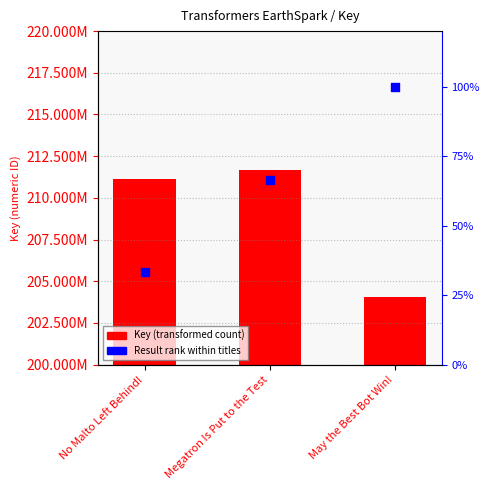

Which series has the largest Y range (max minus min)?

Key